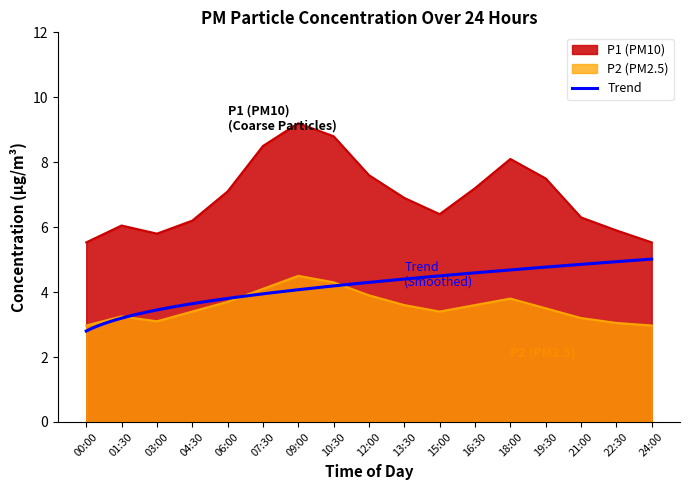

List the series in order of their overall mean, lowest first.

P2, P1